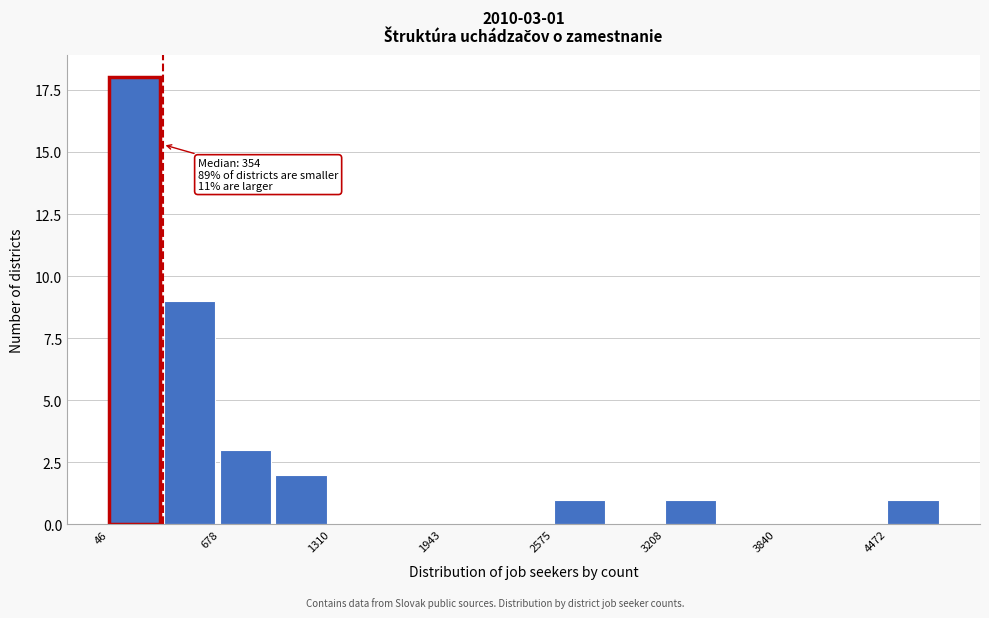

Around what value on the x-axis is the tallest bar? Give the approximate position of its centre, as read against the axis.

200